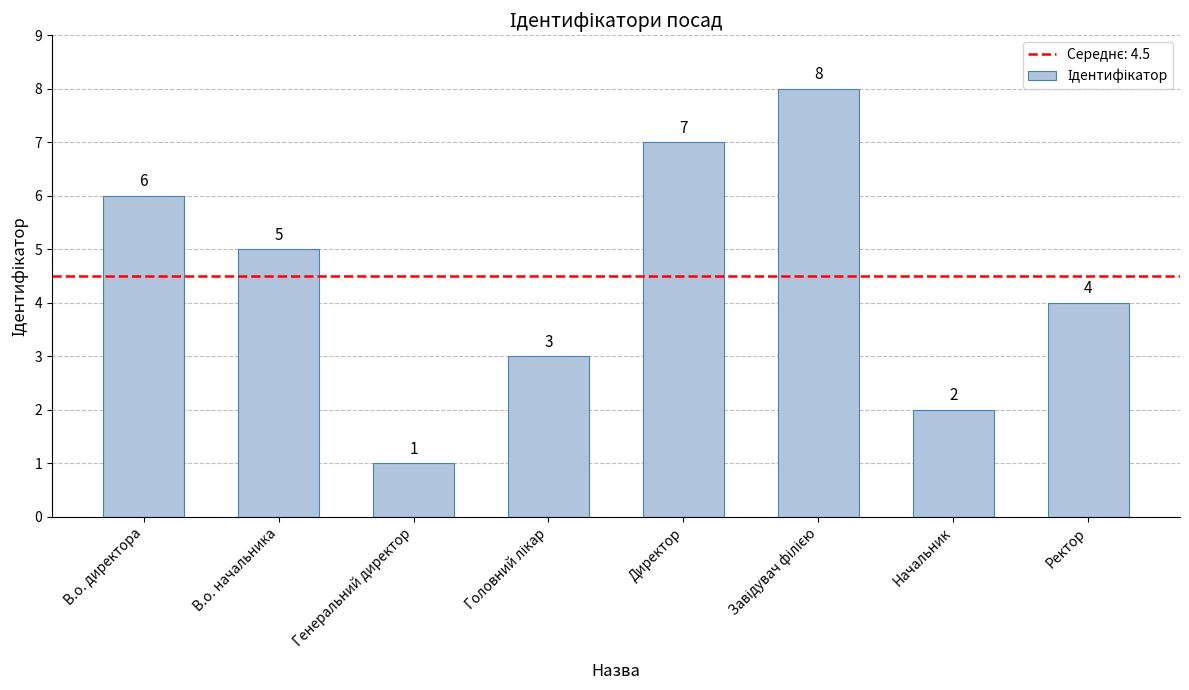

How many data points are less than 5?

4